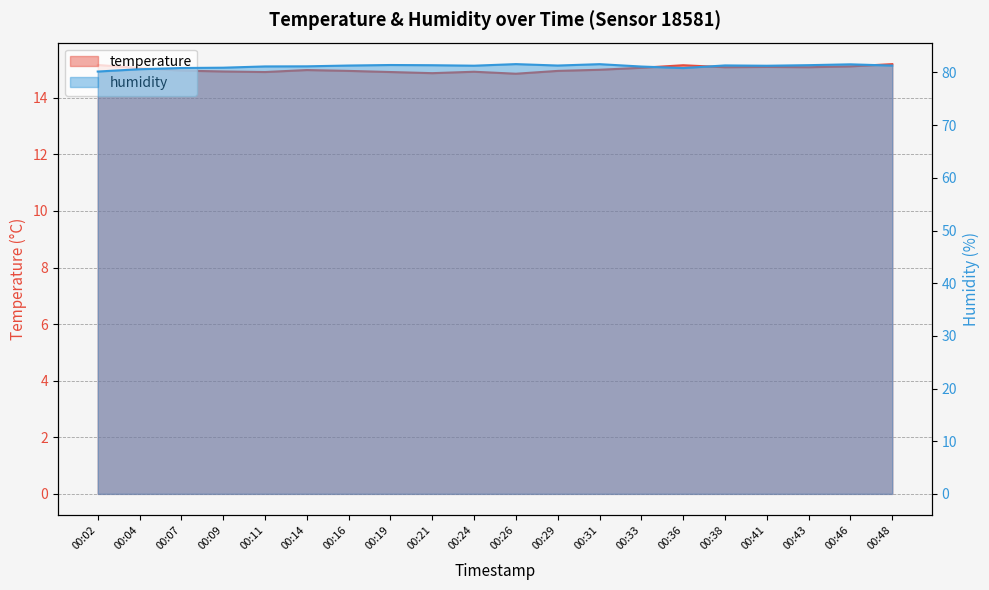

Which label corresponds to the largest value in the chart?

00:26